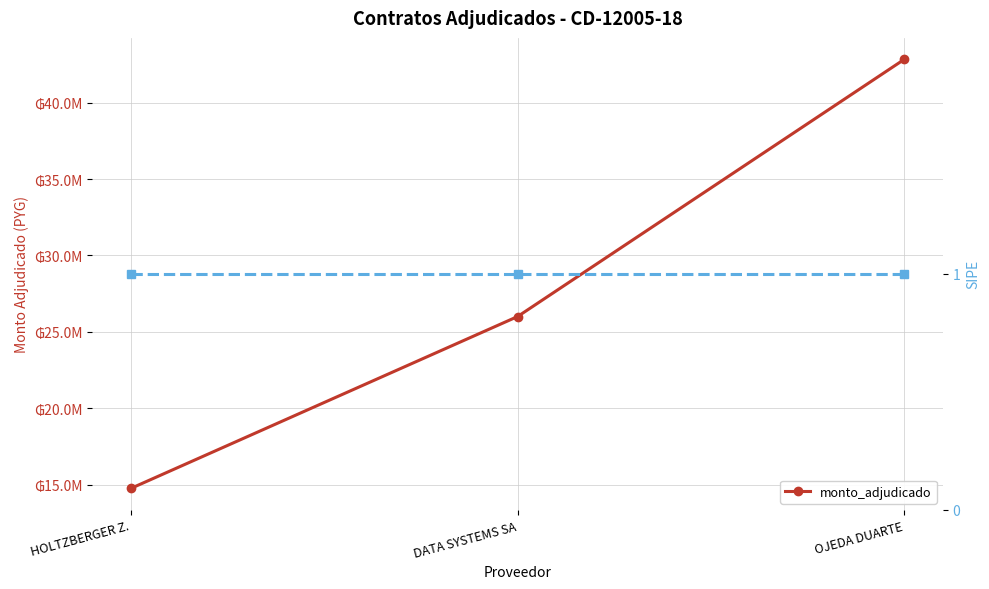

Approximately how many times larger is the value at OJEDA DUARTE compared to HOLTZBERGER Z.?

2.9